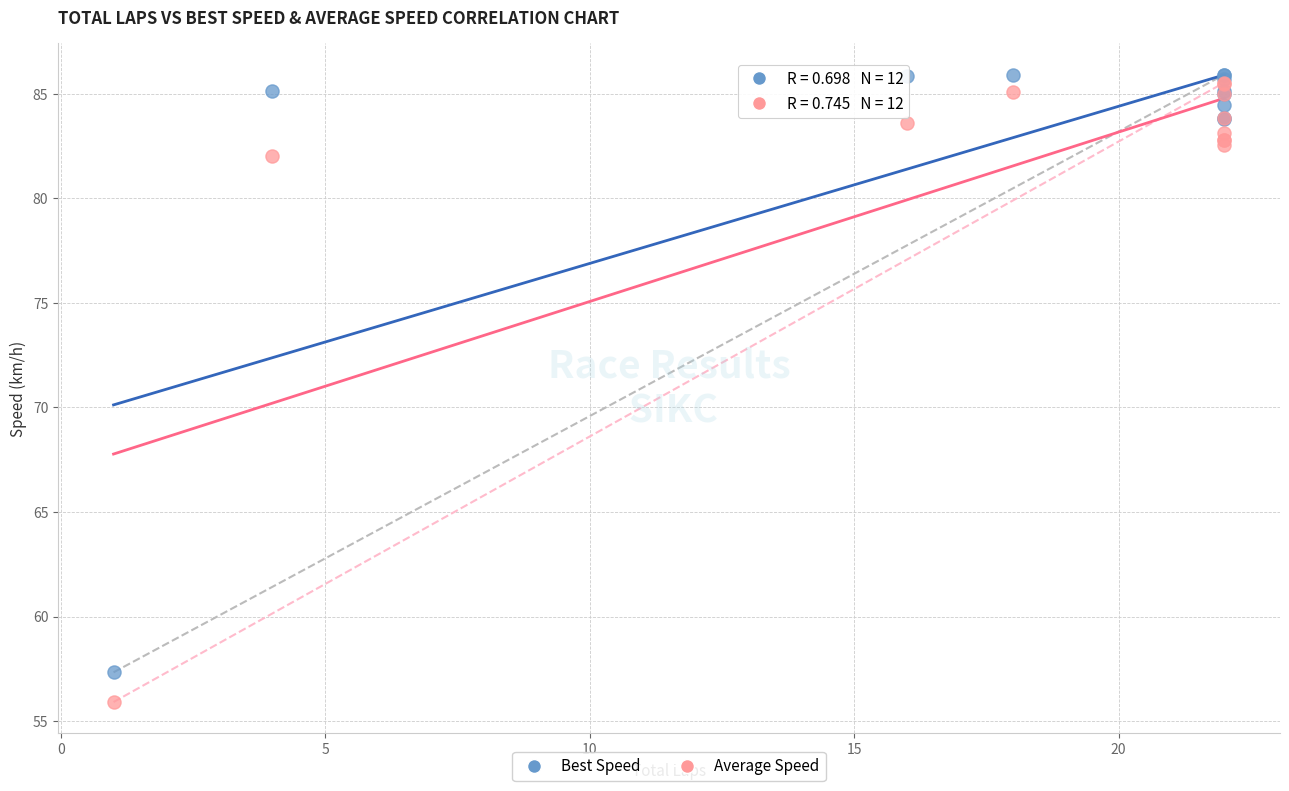

Across all series, what Y value is closest to 70?

82.0